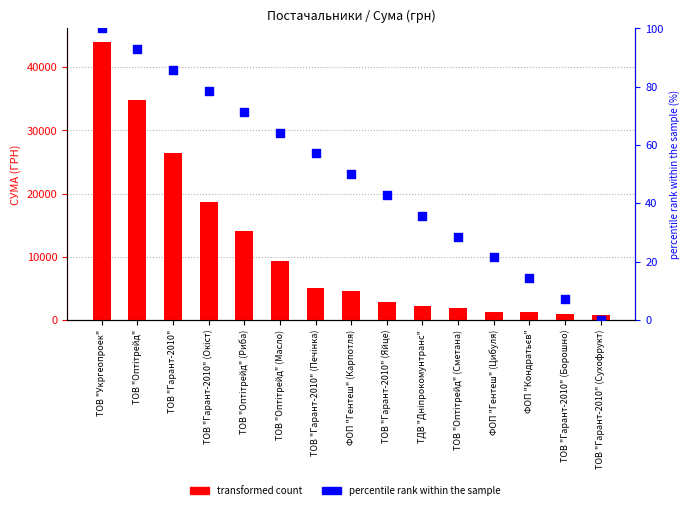

Is the value of percentile rank within the sample at ТОВ "Гарант-2010" (Сухофрукт) greater than the value of transformed count at ФОП "Гентеш" (Карпотля)?

No